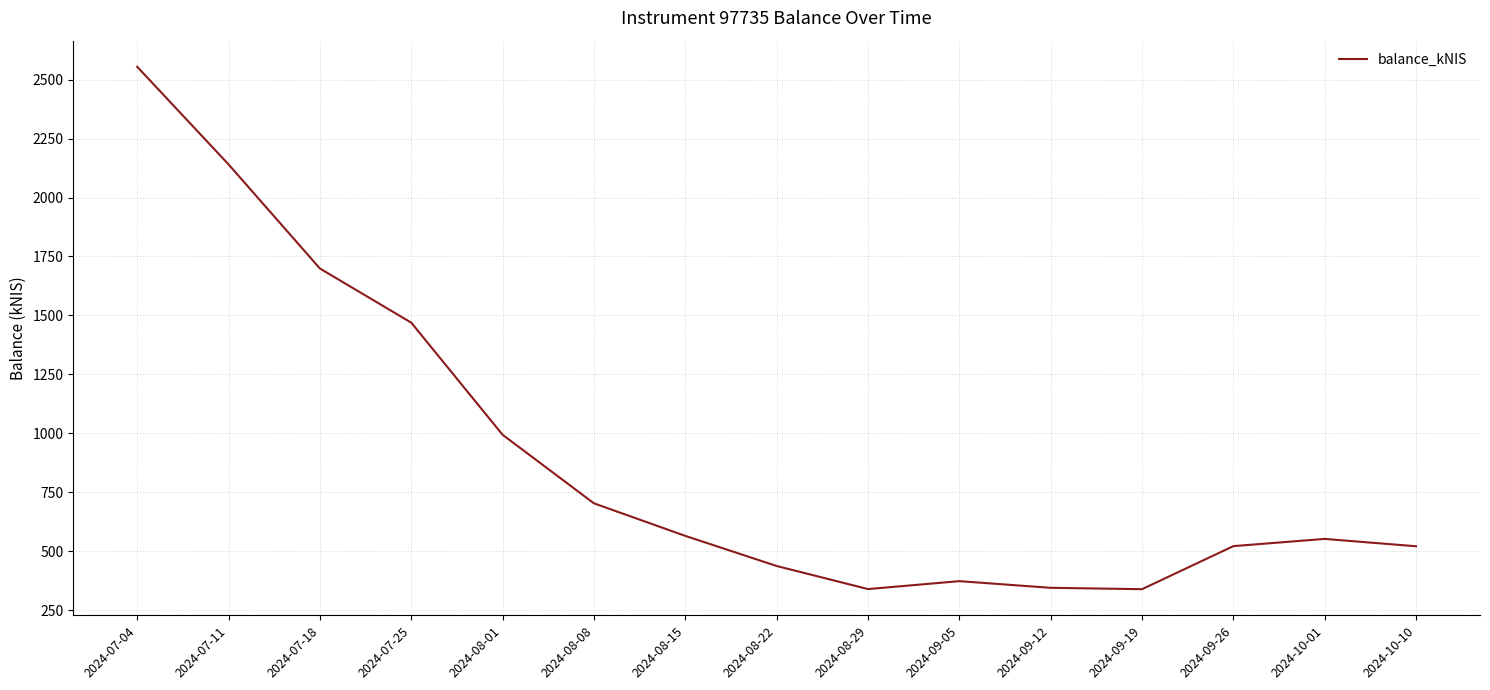

Is it true that the value at 2024-08-22 is 243.8?

False